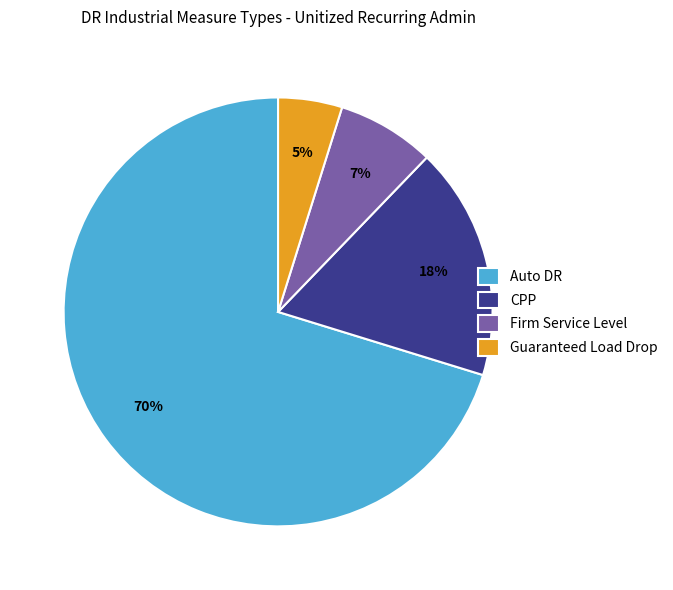

What percentage is the Firm Service Level slice, to the nearest percent?

7%